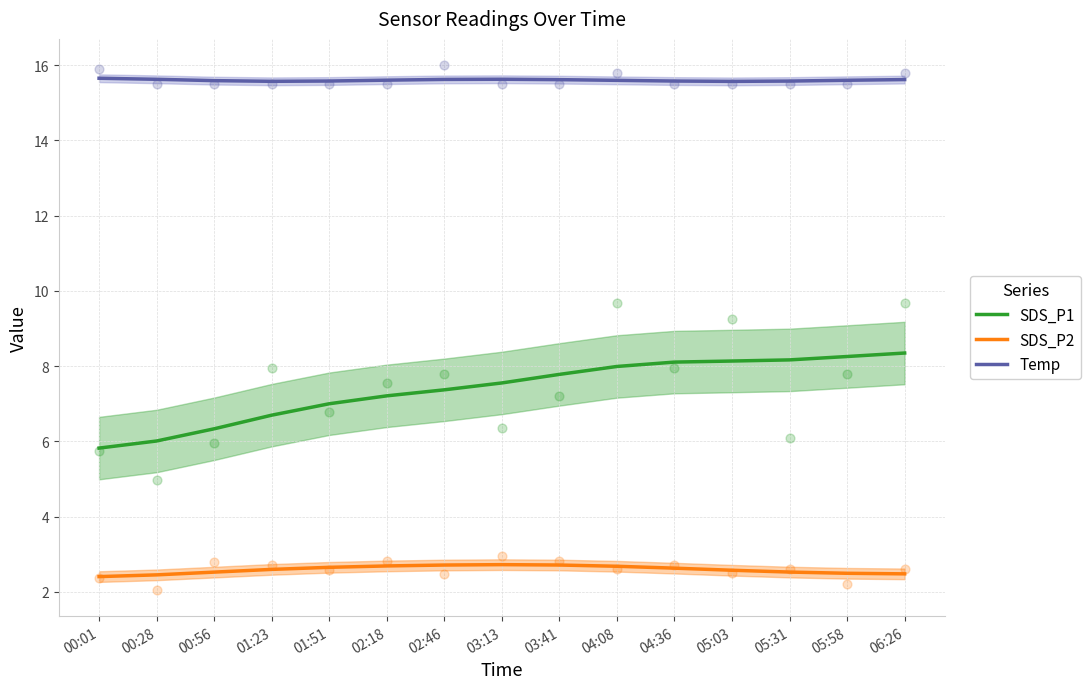

Is the value of Temp at 06:26 greater than the value of SDS_P2 at 03:13?

Yes